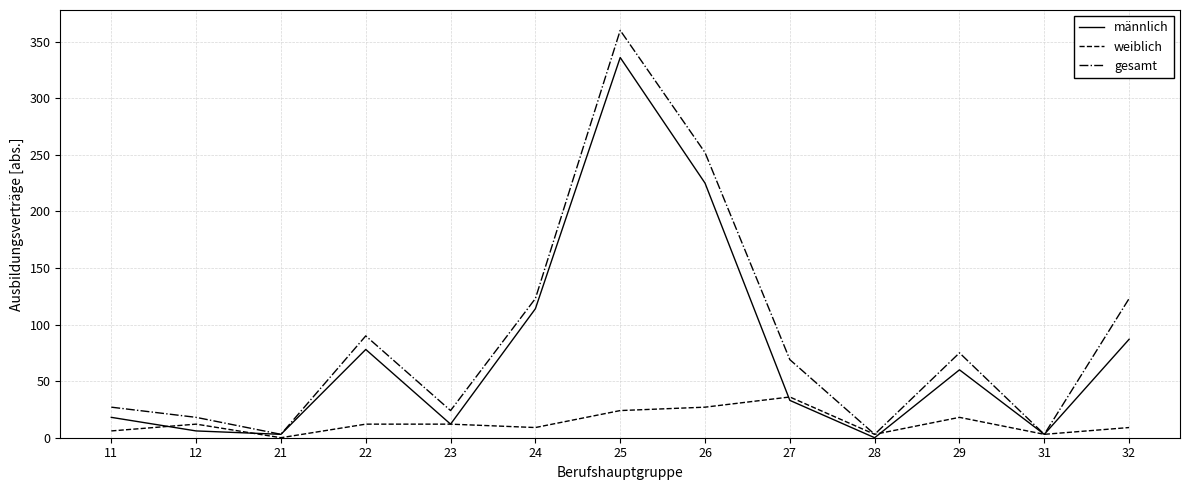

Which series has the widest spread of values?

gesamt